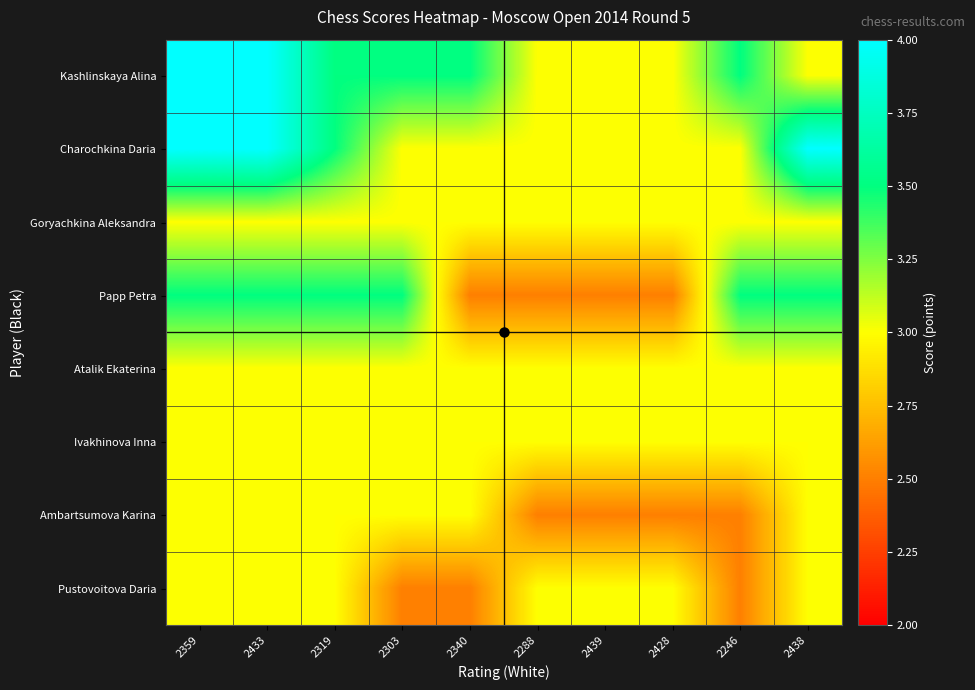

Reading left to right, list all the values displayed in this chart.

Kashlinskaya Alina: 2359=4.0	2433=4.0	2319=3.5	2303=3.5	2340=3.5	2288=3.0	2439=3.0	2428=3.0	2246=3.5	2438=3.0
Charochkina Daria: 2359=4.0	2433=4.0	2319=3.5	2303=3.0	2340=3.0	2288=3.0	2439=3.0	2428=3.0	2246=3.0	2438=4.0
Goryachkina Aleksandra: 2359=3.0	2433=3.0	2319=3.0	2303=3.0	2340=3.0	2288=3.0	2439=3.0	2428=3.0	2246=3.0	2438=3.0
Papp Petra: 2359=3.5	2433=3.5	2319=3.5	2303=3.5	2340=2.5	2288=2.5	2439=2.5	2428=2.5	2246=3.5	2438=3.5
Atalik Ekaterina: 2359=3.0	2433=3.0	2319=3.0	2303=3.0	2340=3.0	2288=3.0	2439=3.0	2428=3.0	2246=3.0	2438=3.0
Ivakhinova Inna: 2359=3.0	2433=3.0	2319=3.0	2303=3.0	2340=3.0	2288=3.0	2439=3.0	2428=3.0	2246=3.0	2438=3.0
Ambartsumova Karina: 2359=3.0	2433=3.0	2319=3.0	2303=3.0	2340=3.0	2288=2.5	2439=2.5	2428=2.5	2246=2.5	2438=3.0
Pustovoitova Daria: 2359=3.0	2433=3.0	2319=3.0	2303=2.5	2340=2.5	2288=3.0	2439=3.0	2428=3.0	2246=2.5	2438=3.0